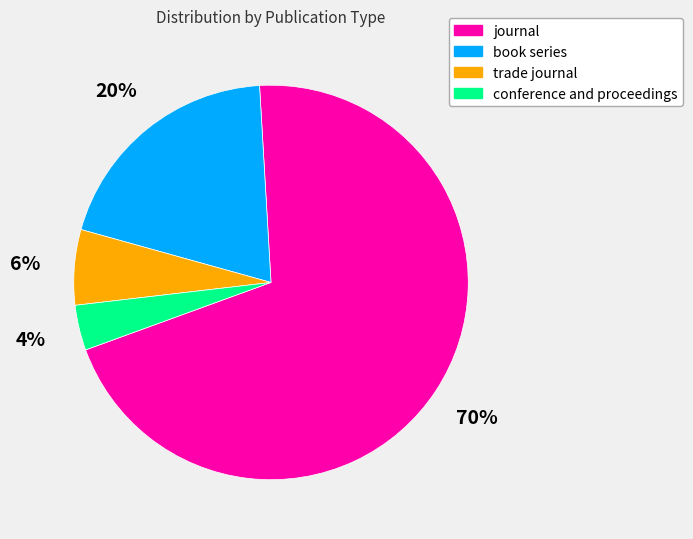

How many slices are in this pie chart?

4